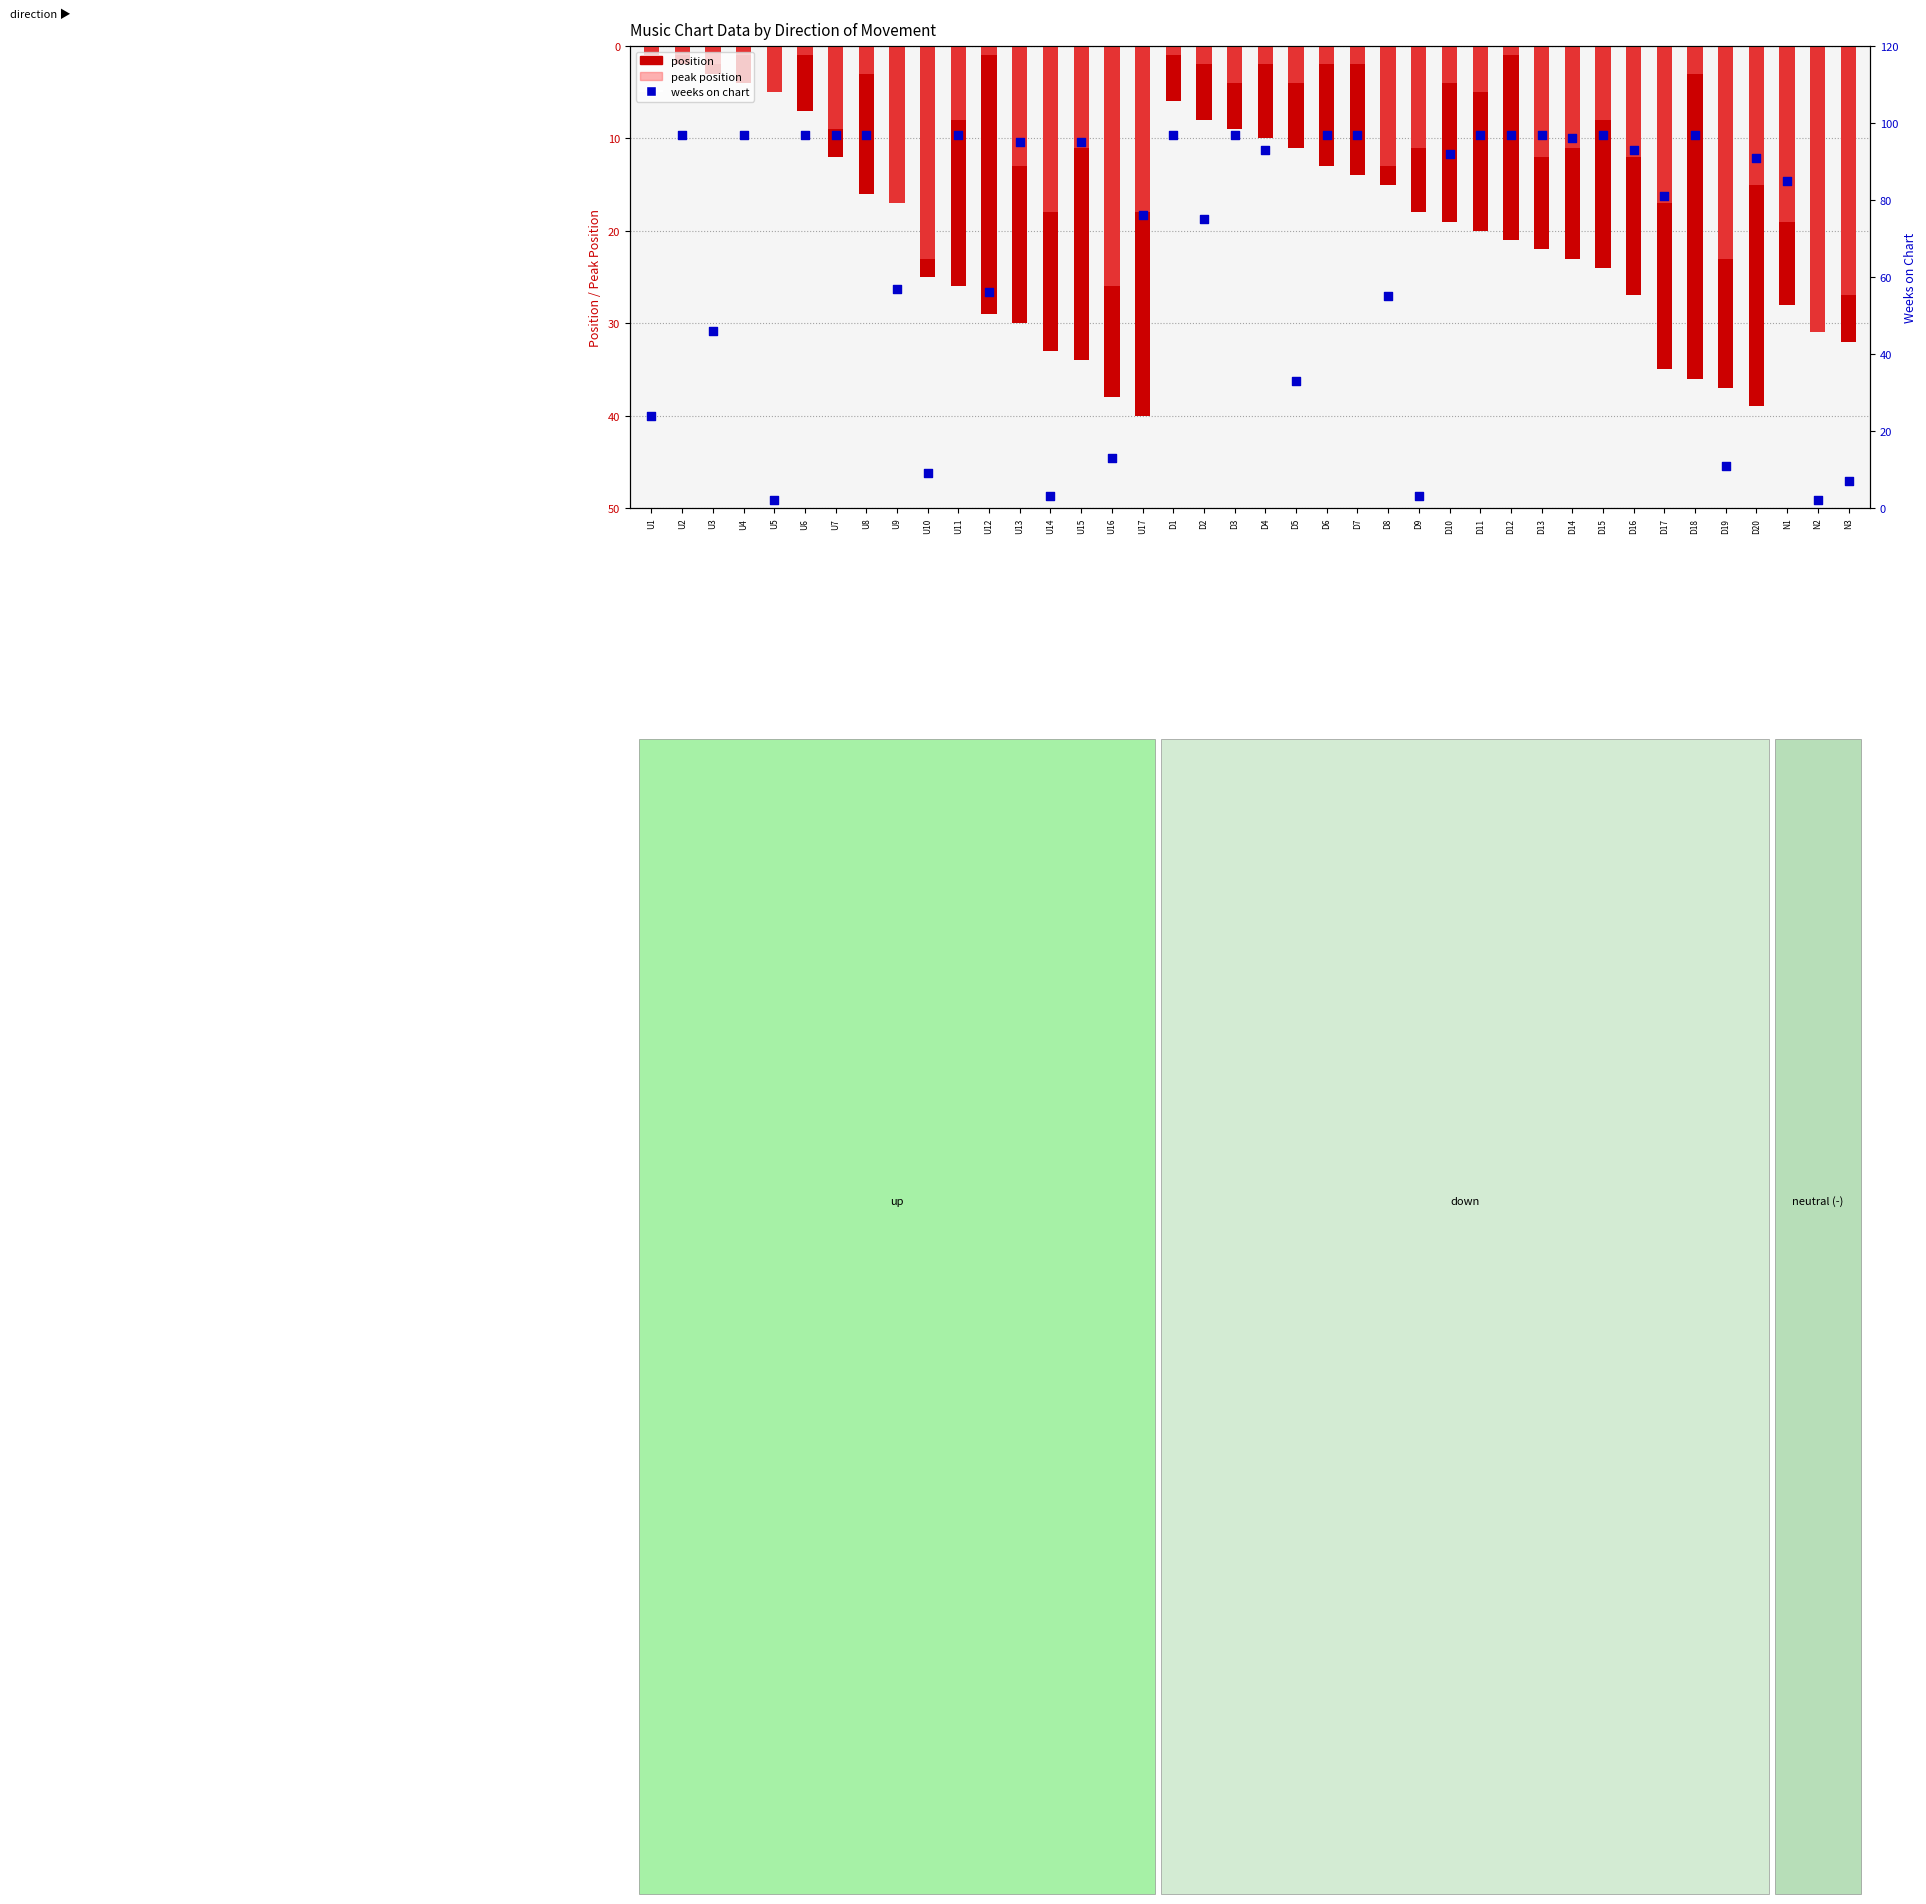

Which series contains the highest Y value?

weeks on chart